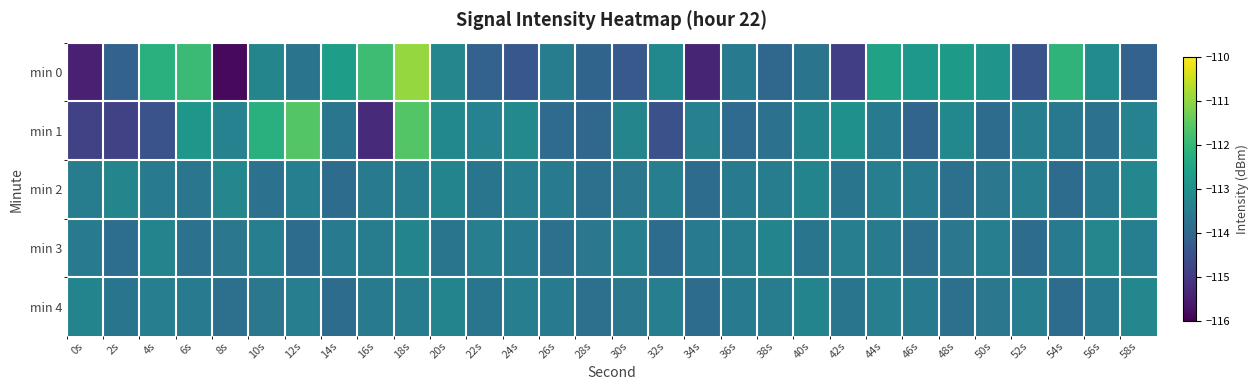

What is the minimum value shown in the chart?

-115.8